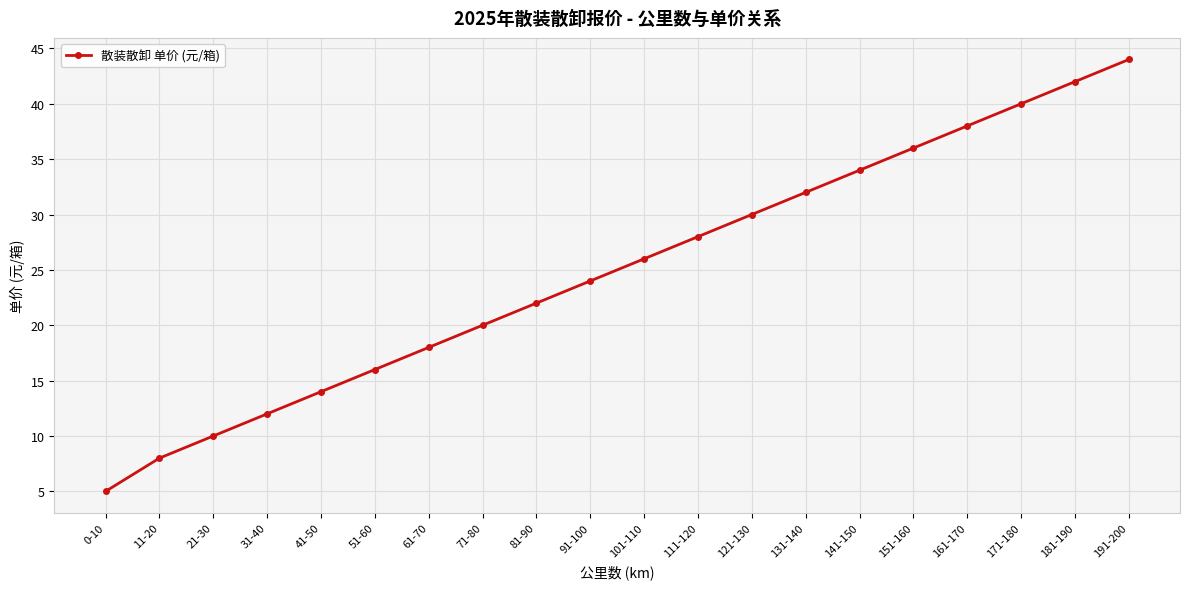

What is the maximum value shown in the chart?

44